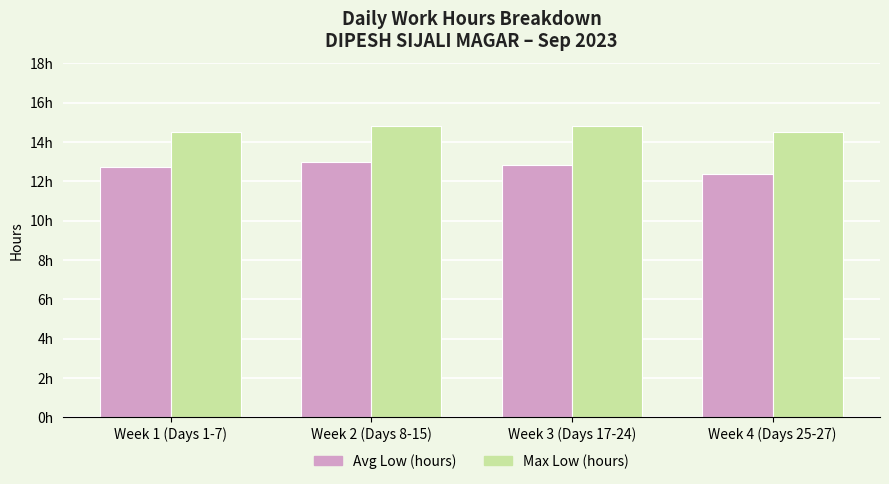

What is the total value across all series at Week 3 (Days 17-24)?

27.6